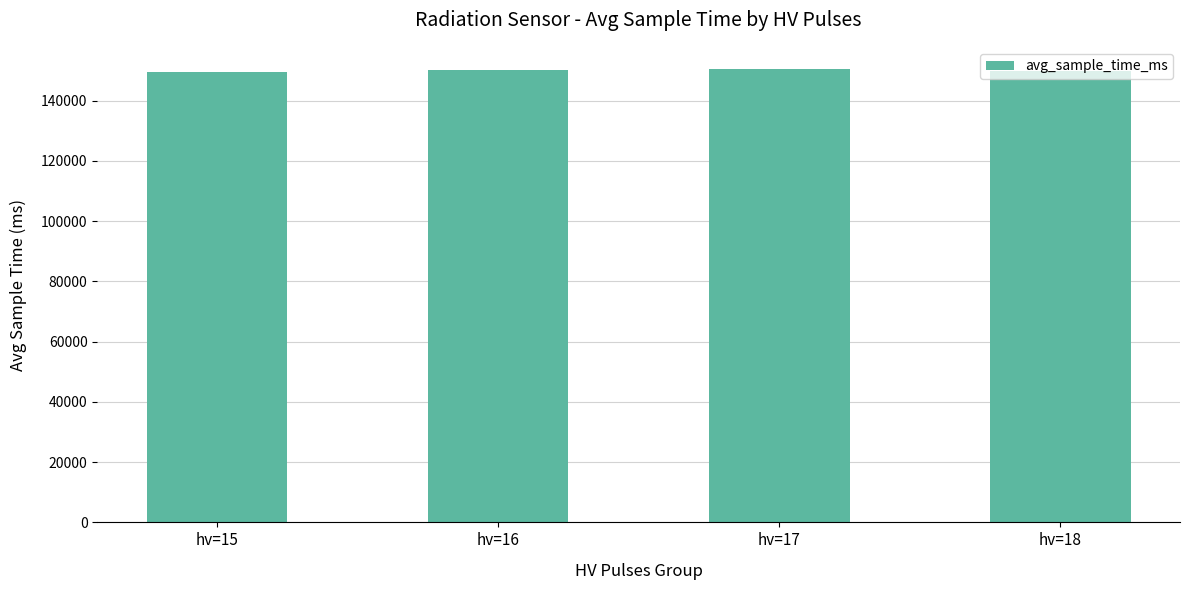

Is it true that the value at hv=15 is 149556?

True